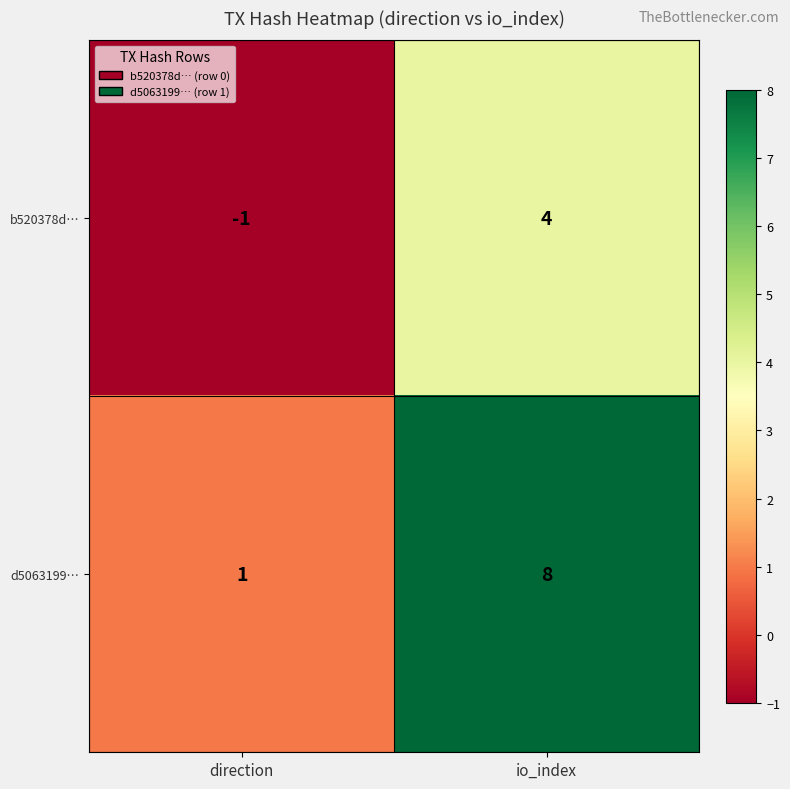

What is the difference between the maximum and minimum values in the b520378d… series?

5